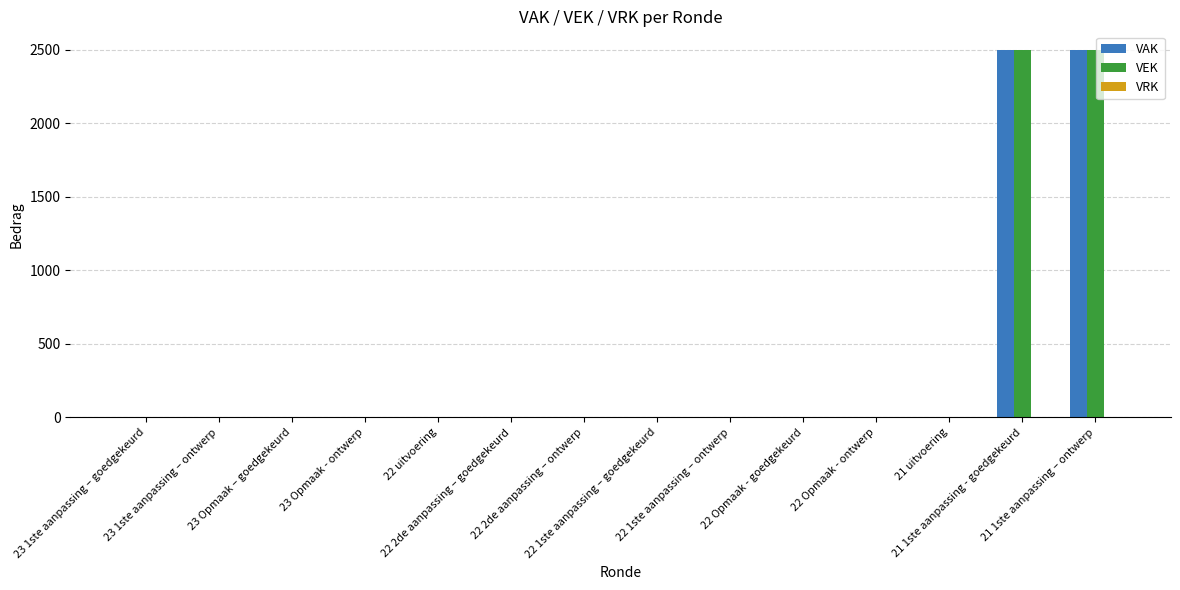

What is the greatest value displayed?

2500